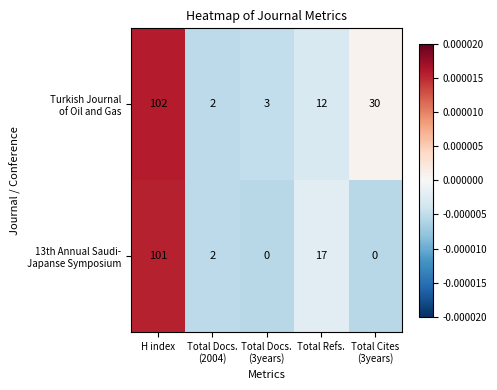

What is the difference between the highest and lowest values at Total Refs.?

5